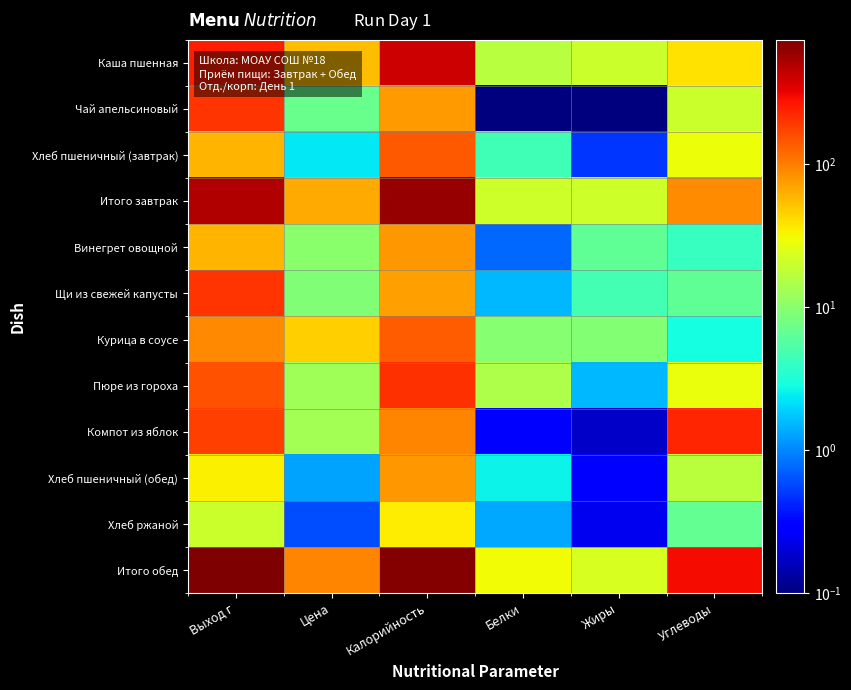

Reading left to right, list all the values displayed in this chart.

Каша пшенная: Выход г=245.0	Цена=56.3	Калорийность=406.0	Белки=16.4	Жиры=20.5	Углеводы=38.7
Чай апельсиновый: Выход г=200.0	Цена=7.2	Калорийность=74.7	Белки=0.0	Жиры=0.0	Углеводы=19.9
Хлеб пшеничный (завтрак): Выход г=60.0	Цена=2.3	Калорийность=141.0	Белки=4.6	Жиры=0.5	Углеводы=29.5
Итого завтрак: Выход г=505.0	Цена=65.8	Калорийность=621.7	Белки=20.9	Жиры=21.0	Углеводы=88.2
Винегрет овощной: Выход г=60.0	Цена=9.9	Калорийность=78.0	Белки=0.8	Жиры=6.5	Углеводы=4.1
Щи из свежей капусты: Выход г=205.0	Цена=9.2	Калорийность=74.1	Белки=1.5	Жиры=4.7	Углеводы=6.4
Курица в соусе: Выход г=90.0	Цена=46.6	Калорийность=136.0	Белки=9.6	Жиры=9.6	Углеводы=2.9
Пюре из гороха: Выход г=155.0	Цена=12.9	Калорийность=212.0	Белки=14.6	Жиры=1.6	Углеводы=29.0
Компот из яблок: Выход г=180.0	Цена=13.3	Калорийность=92.7	Белки=0.3	Жиры=0.2	Углеводы=232.3
Хлеб пшеничный (обед): Выход г=34.0	Цена=1.3	Калорийность=79.9	Белки=2.6	Жиры=0.3	Углеводы=16.7
Хлеб ржаной: Выход г=20.0	Цена=0.6	Калорийность=34.8	Белки=1.3	Жиры=0.2	Углеводы=6.7
Итого обед: Выход г=744.0	Цена=93.8	Калорийность=707.5	Белки=30.7	Жиры=23.0	Углеводы=298.1